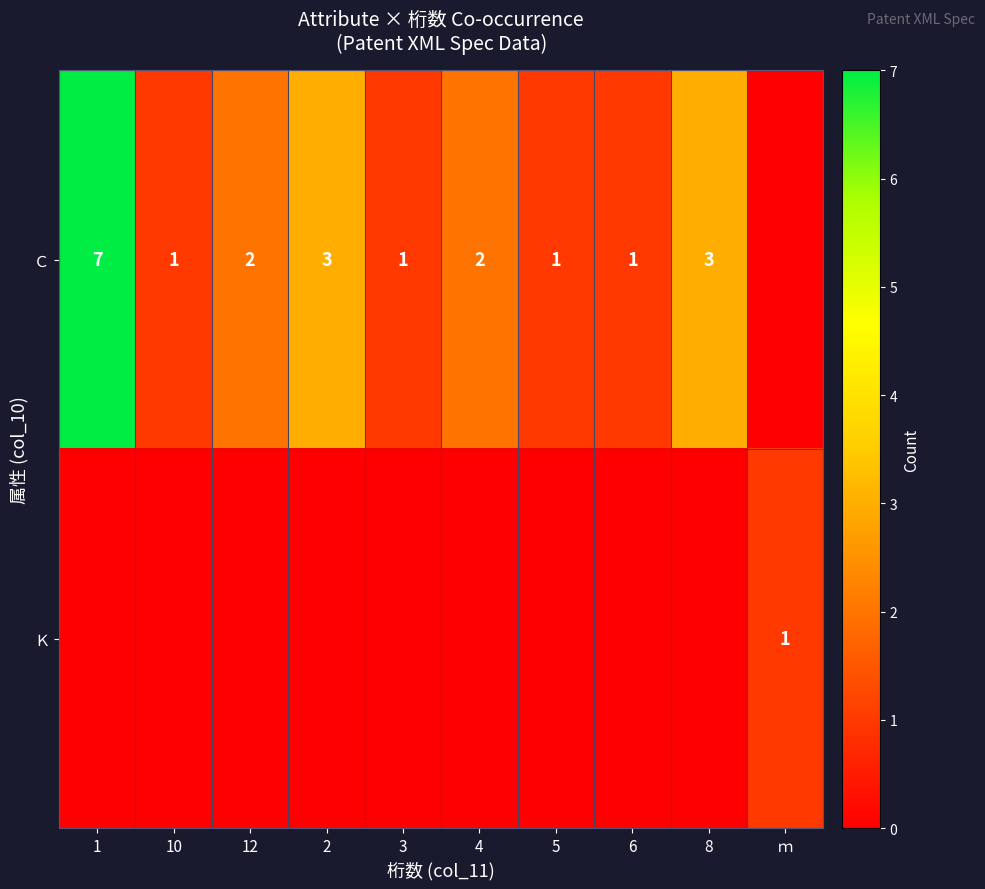

True or false: Ｃ has a value of 0 at 3.

False